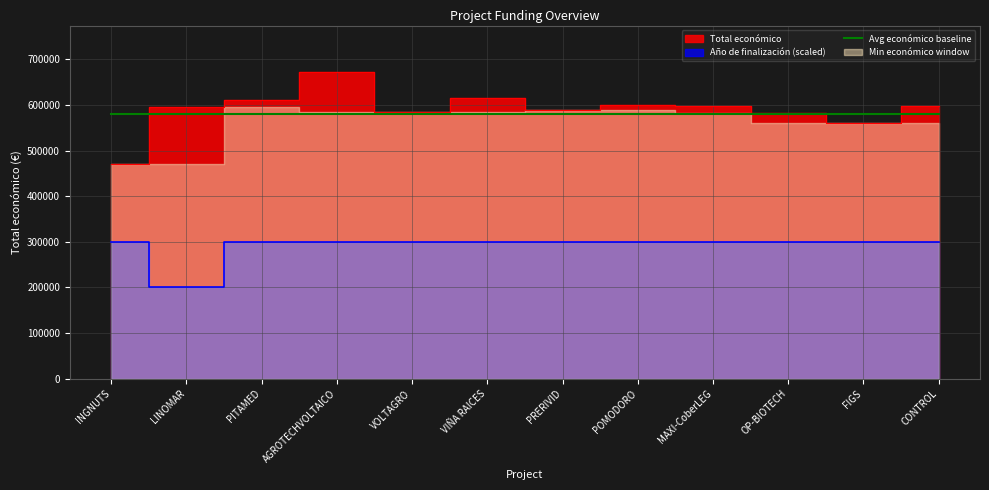

What is the label of the 4th point from the left?

AGROTECHVOLTAICO